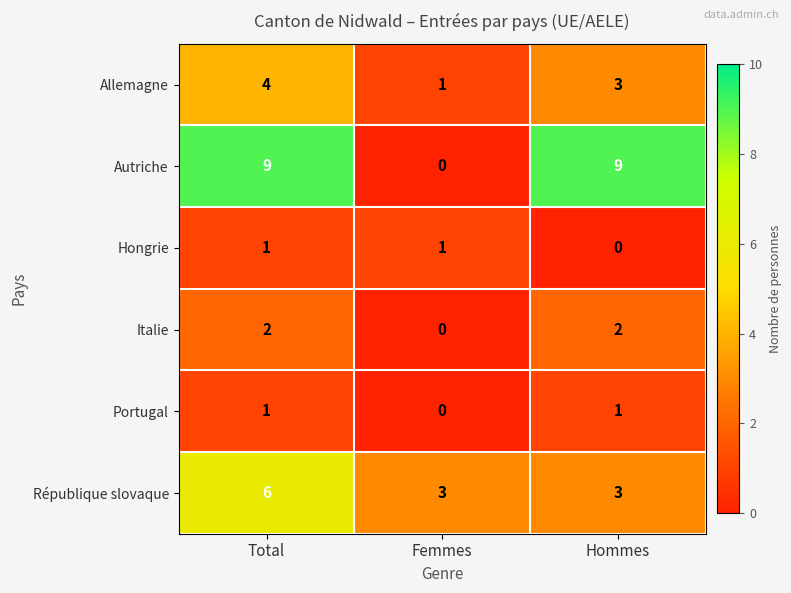

Which series has the widest spread of values?

Autriche